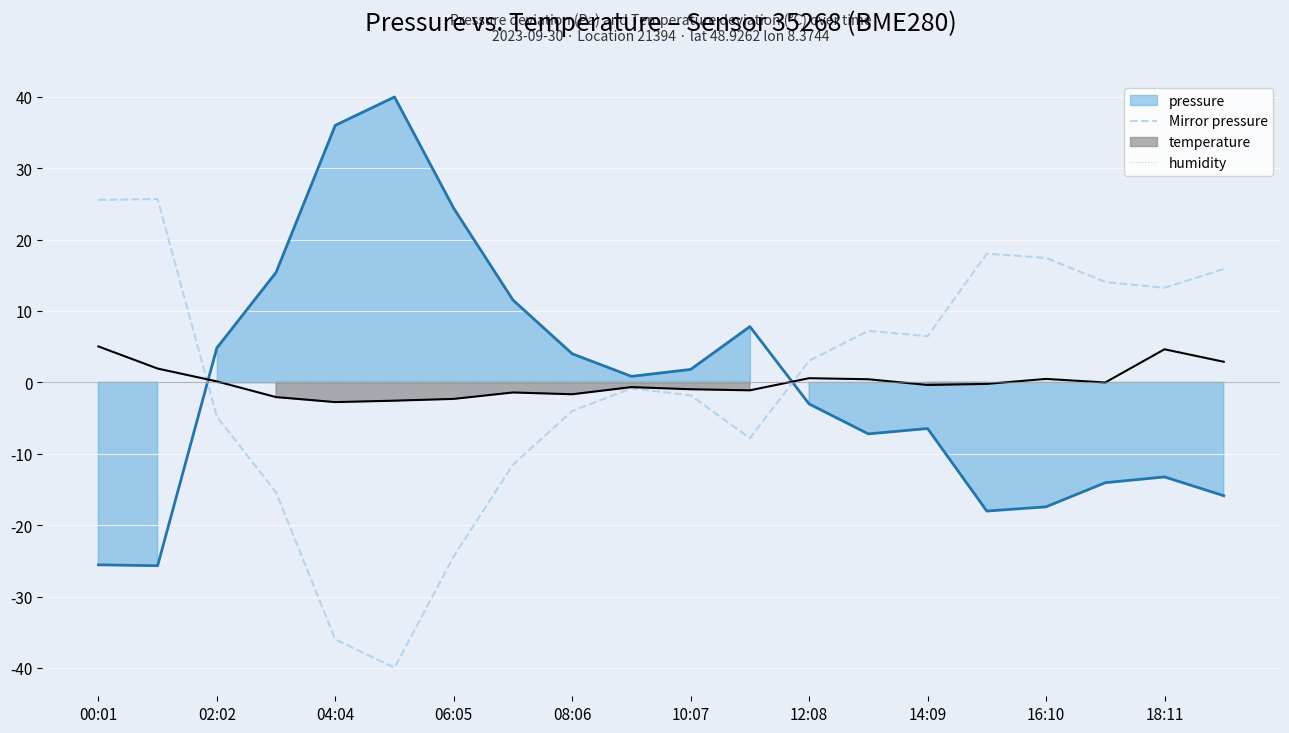

What is the minimum value shown in the chart?

-40.0